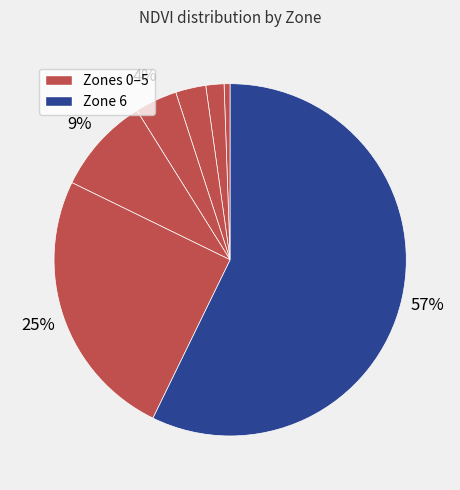

Count the number of slices in the pie.

7